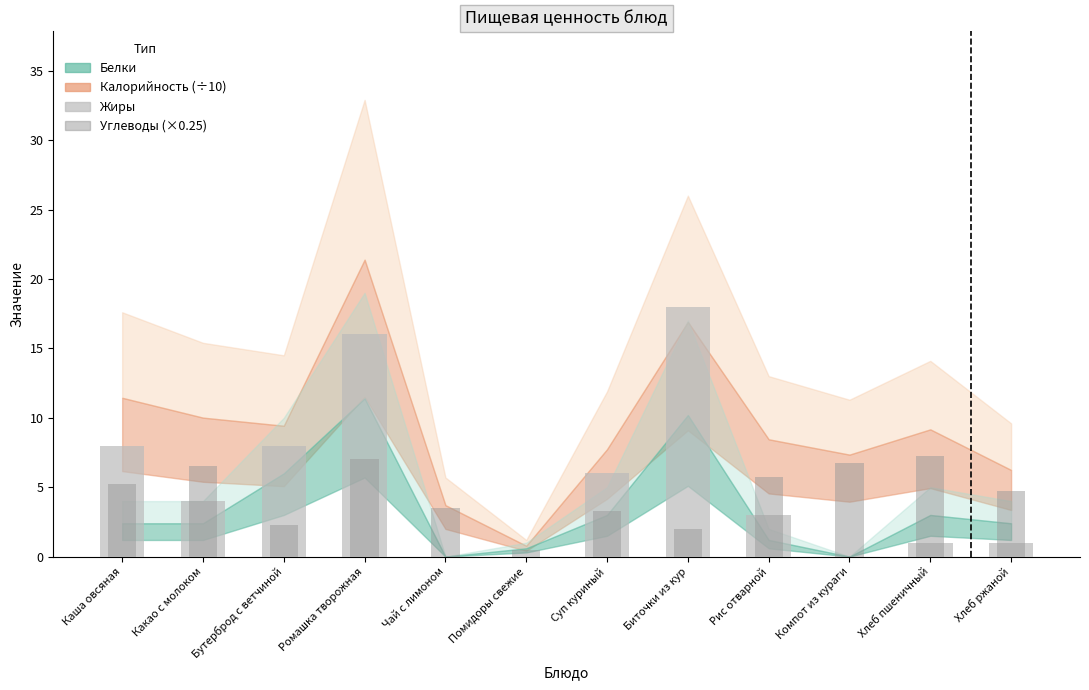

At which category is the sum across all series the highest?

Ромашка творожная